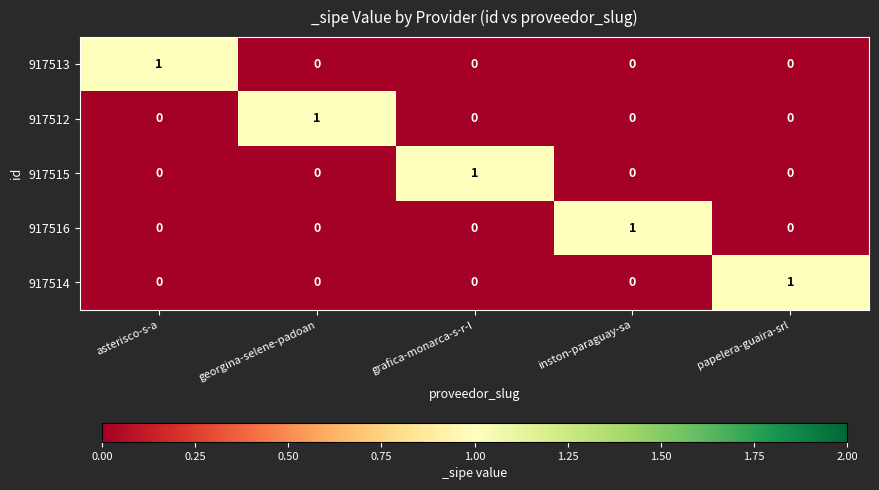

At how many categories does at least one series exceed 0?

5